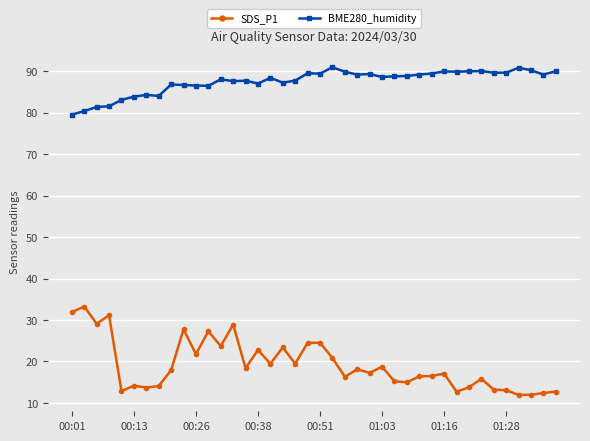

Which series has the largest total across all categories?

BME280_humidity